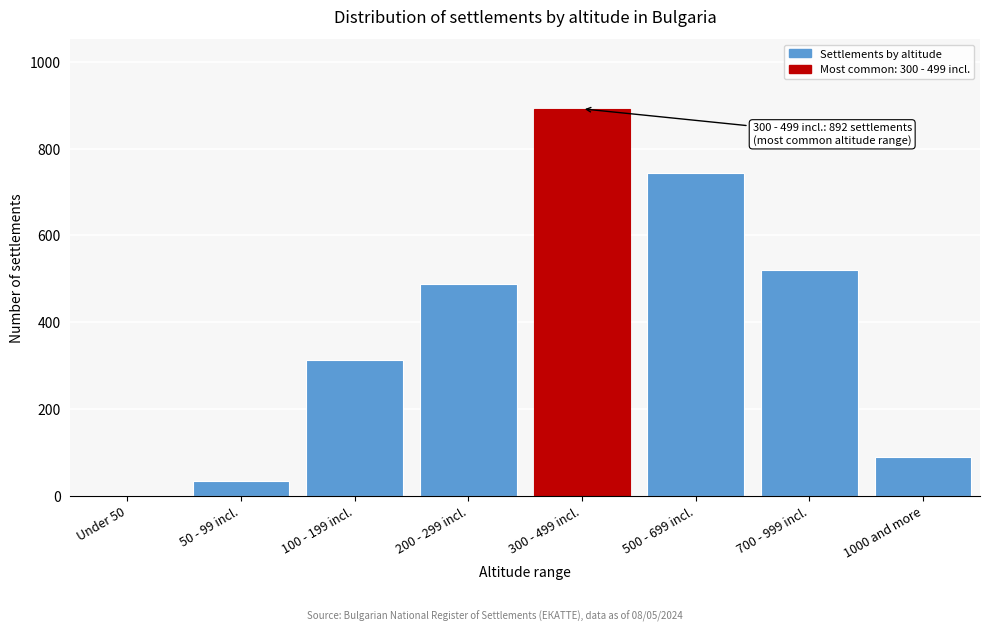

Reading left to right, extract all data points from this chart.

Under 50=0	50 - 99 incl.=34	100 - 199 incl.=312	200 - 299 incl.=487	300 - 499 incl.=892	500 - 699 incl.=743	700 - 999 incl.=521	1000 and more=89